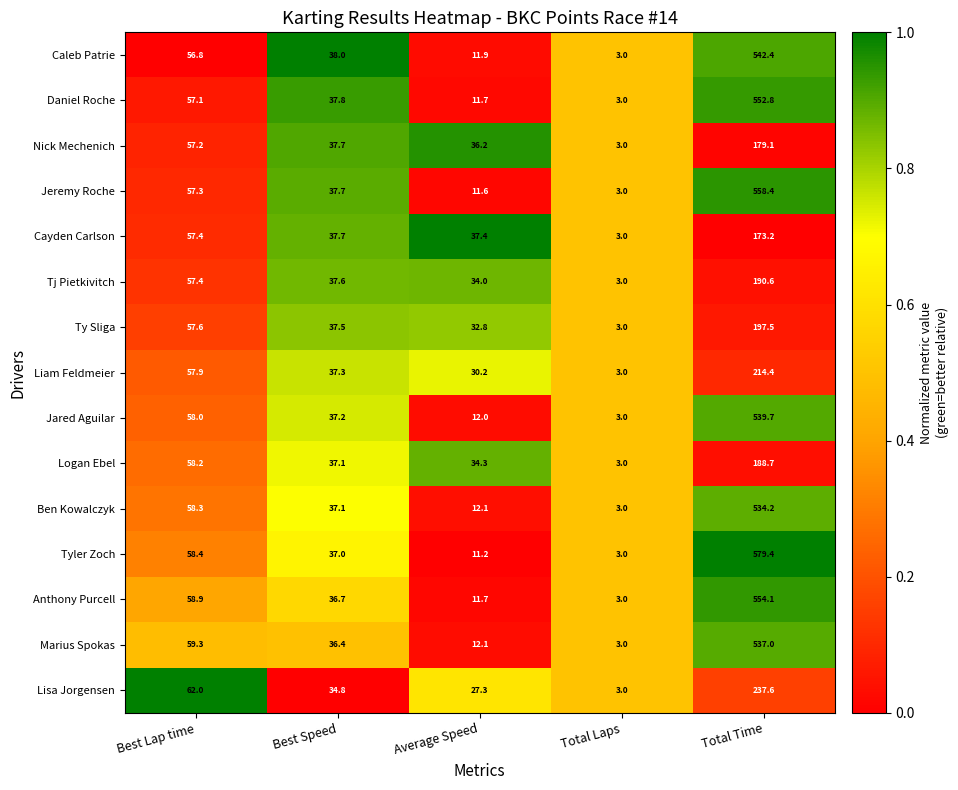

Which series has the largest total across all categories?

Tyler Zoch